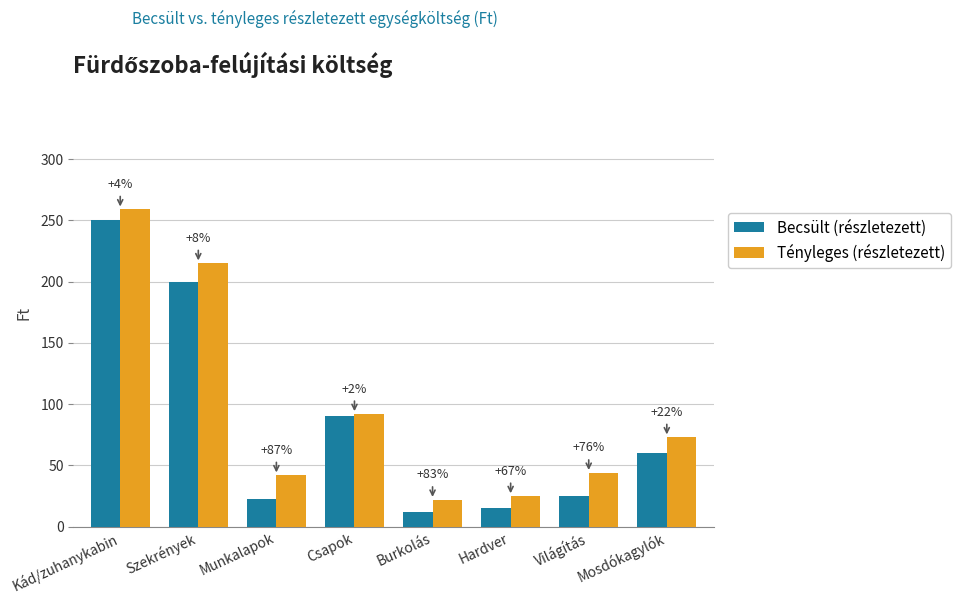

Which category has the highest value in the Becsült (részletezett) series?

Kád/zuhanykabin